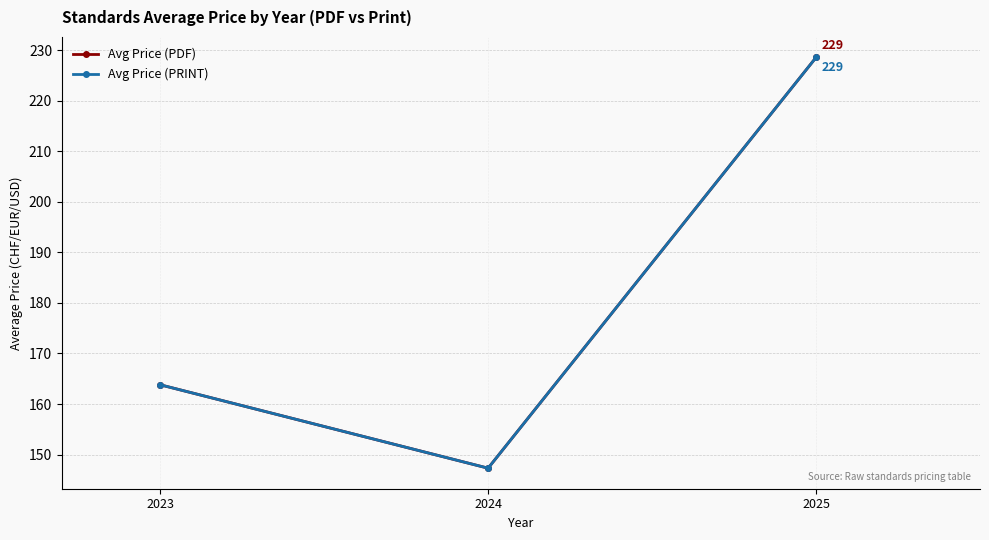

Does the chart have visible grid lines?

Yes